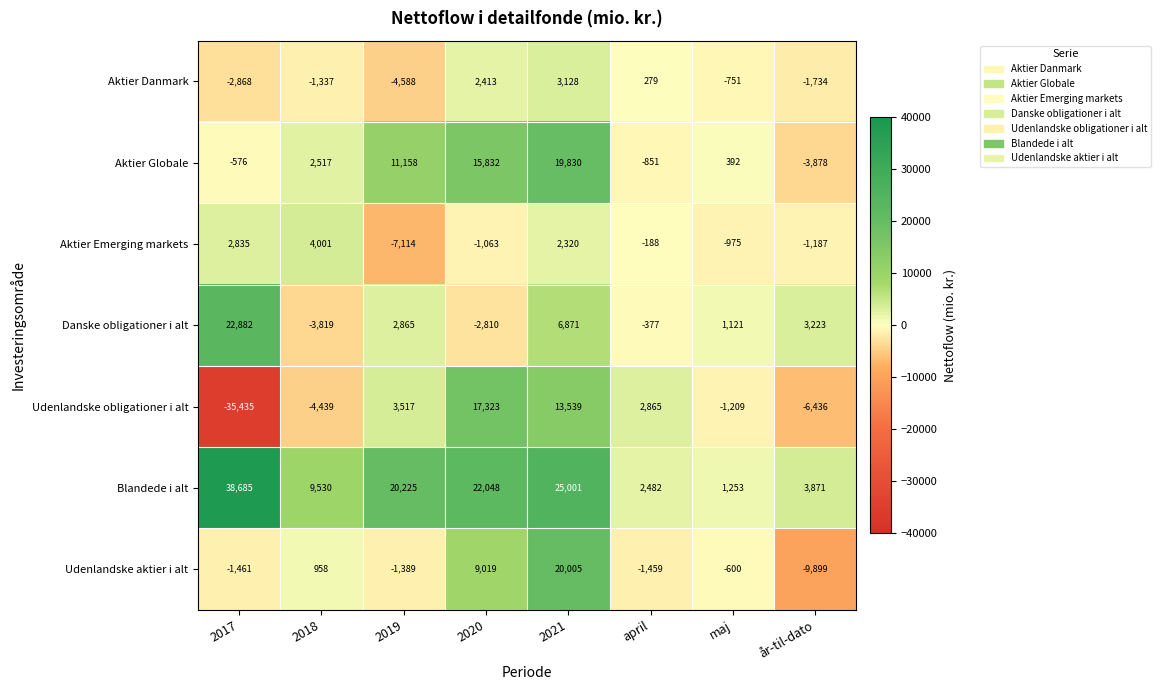

Rank the series by their maximum value, from highest to lowest.

Blandede i alt, Danske obligationer i alt, Udenlandske aktier i alt, Aktier Globale, Udenlandske obligationer i alt, Aktier Emerging markets, Aktier Danmark